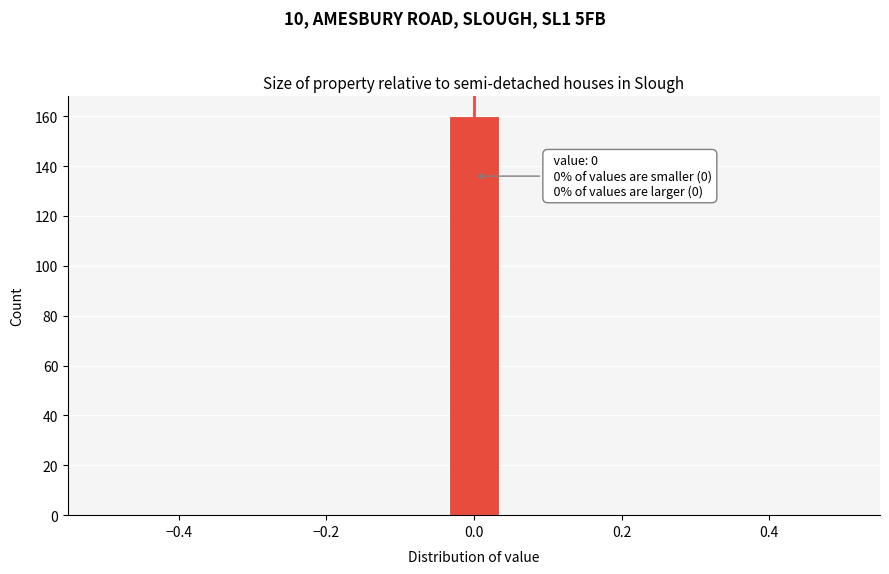

Around what value on the x-axis is the tallest bar? Give the approximate position of its centre, as read against the axis.

0.00